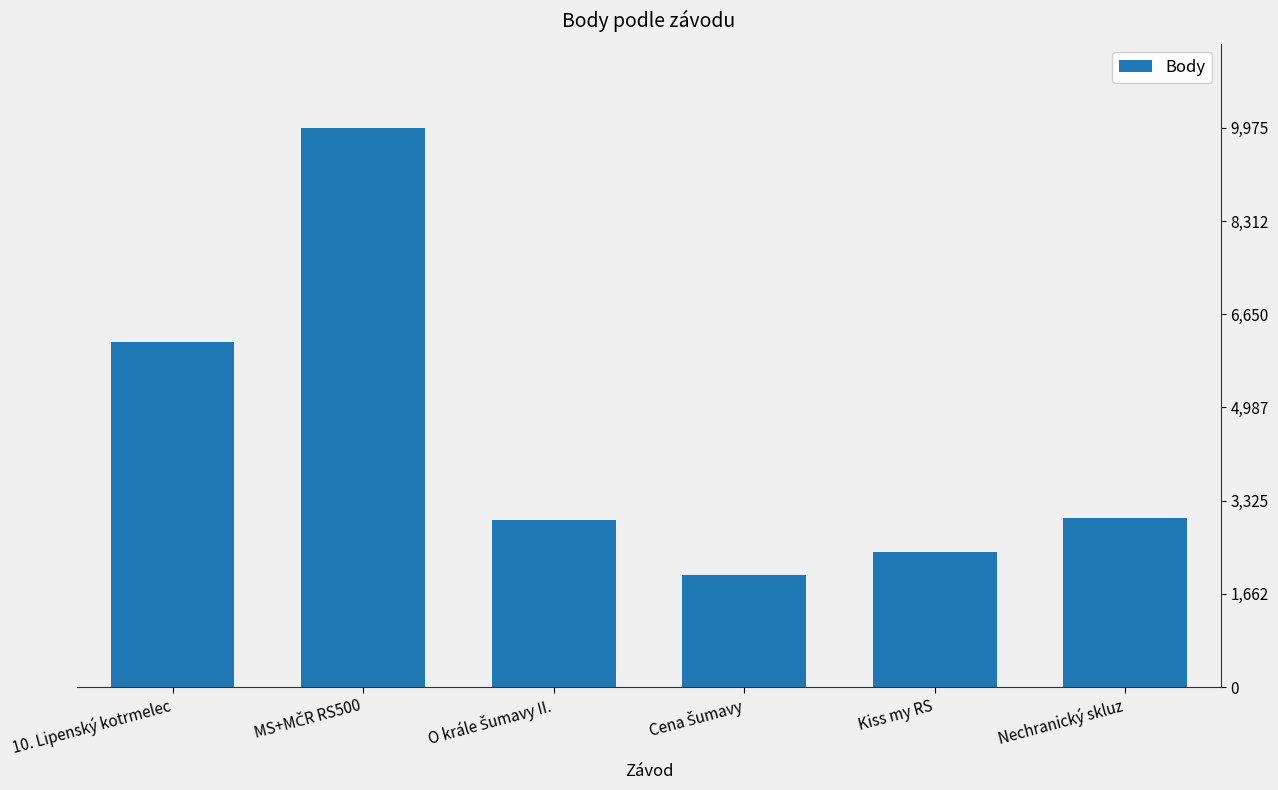

What is the change in value from 10. Lipenský kotrmelec to O krále Šumavy II.?

-3175